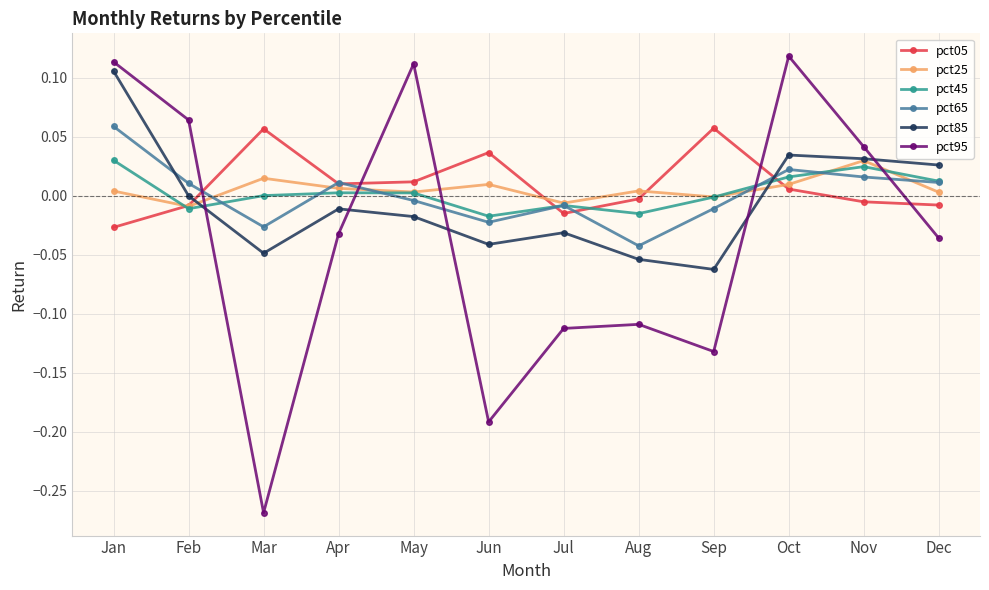

Which category has the lowest value across all series?

Mar